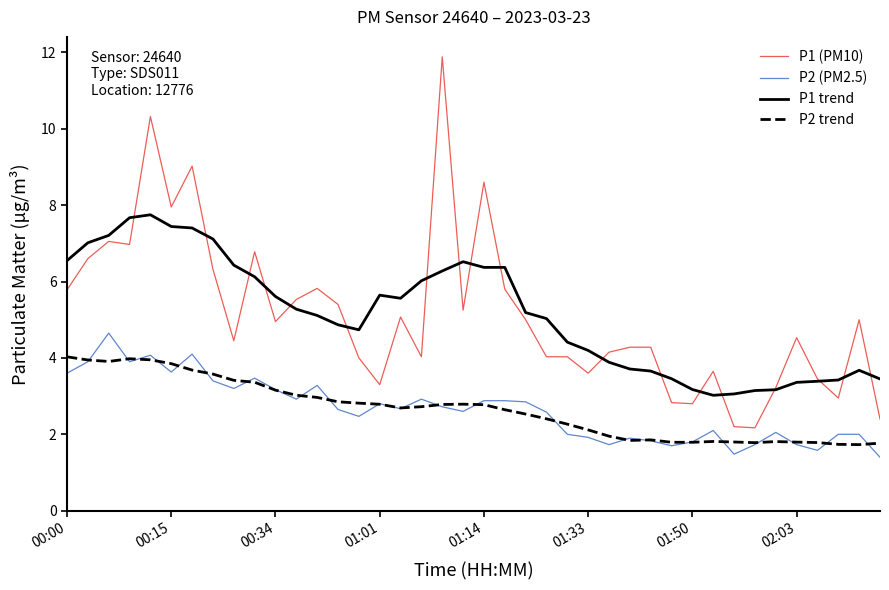

True or false: P1 (PM10) has more than 0 interior local peaks.

True